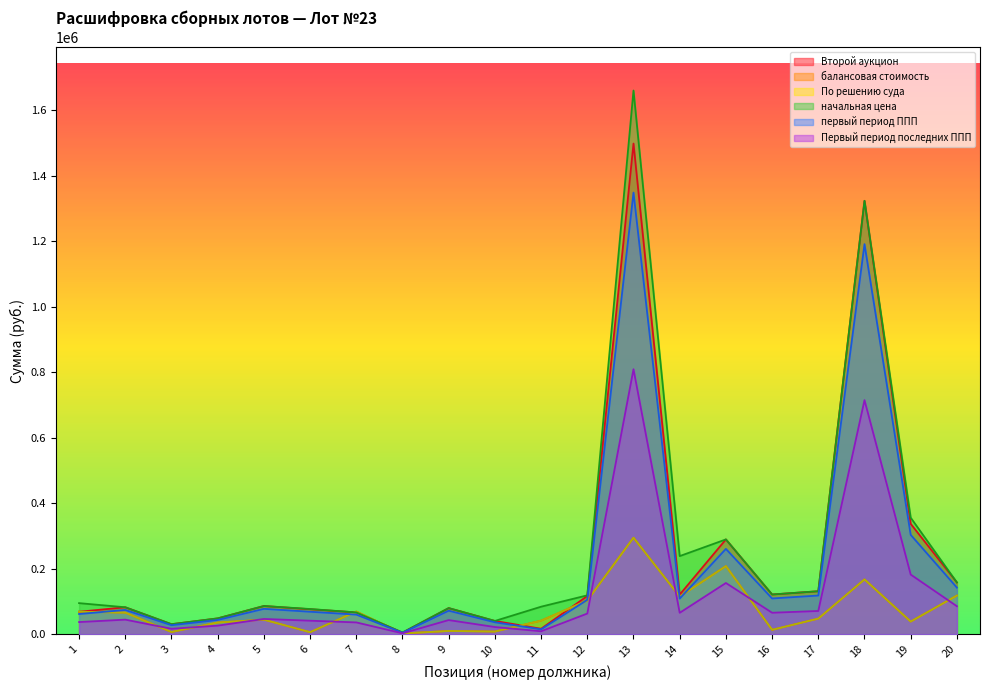

What is the difference between the По решению суда values at 9 and 11?

31419.5